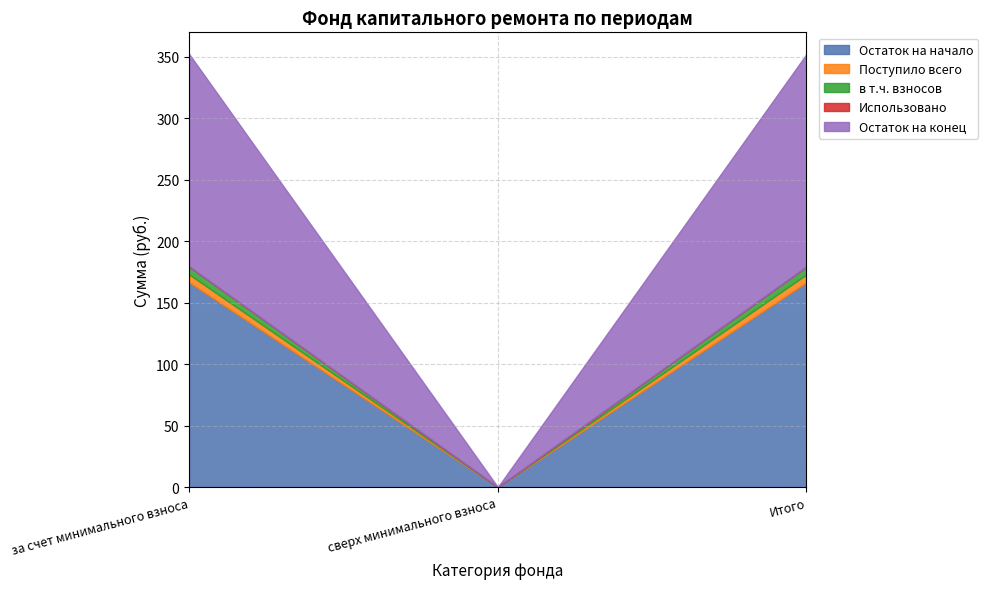

At Итого, list the series in order from largest to smallest.

Остаток на конец, Остаток на начало, Поступило всего, в т.ч. взносов, Использовано